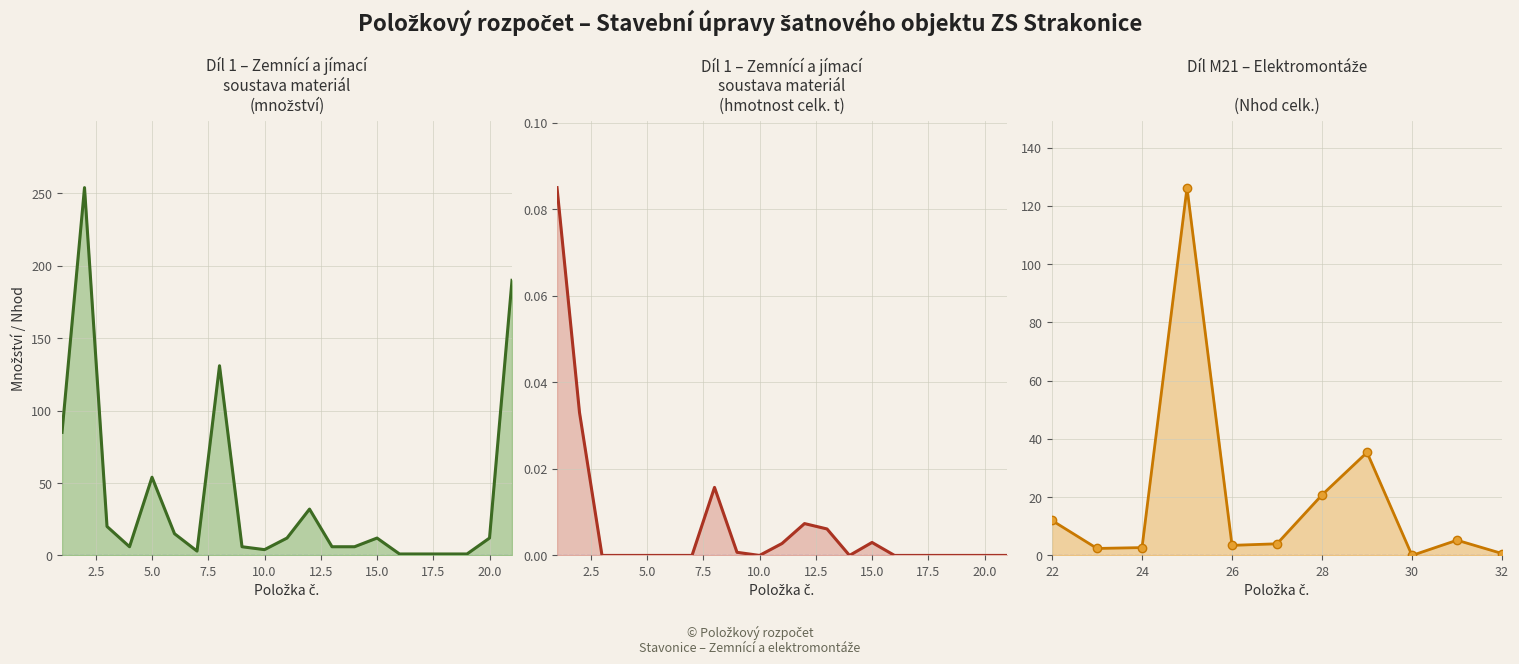

How many interior local valleys does the množství series have?

3